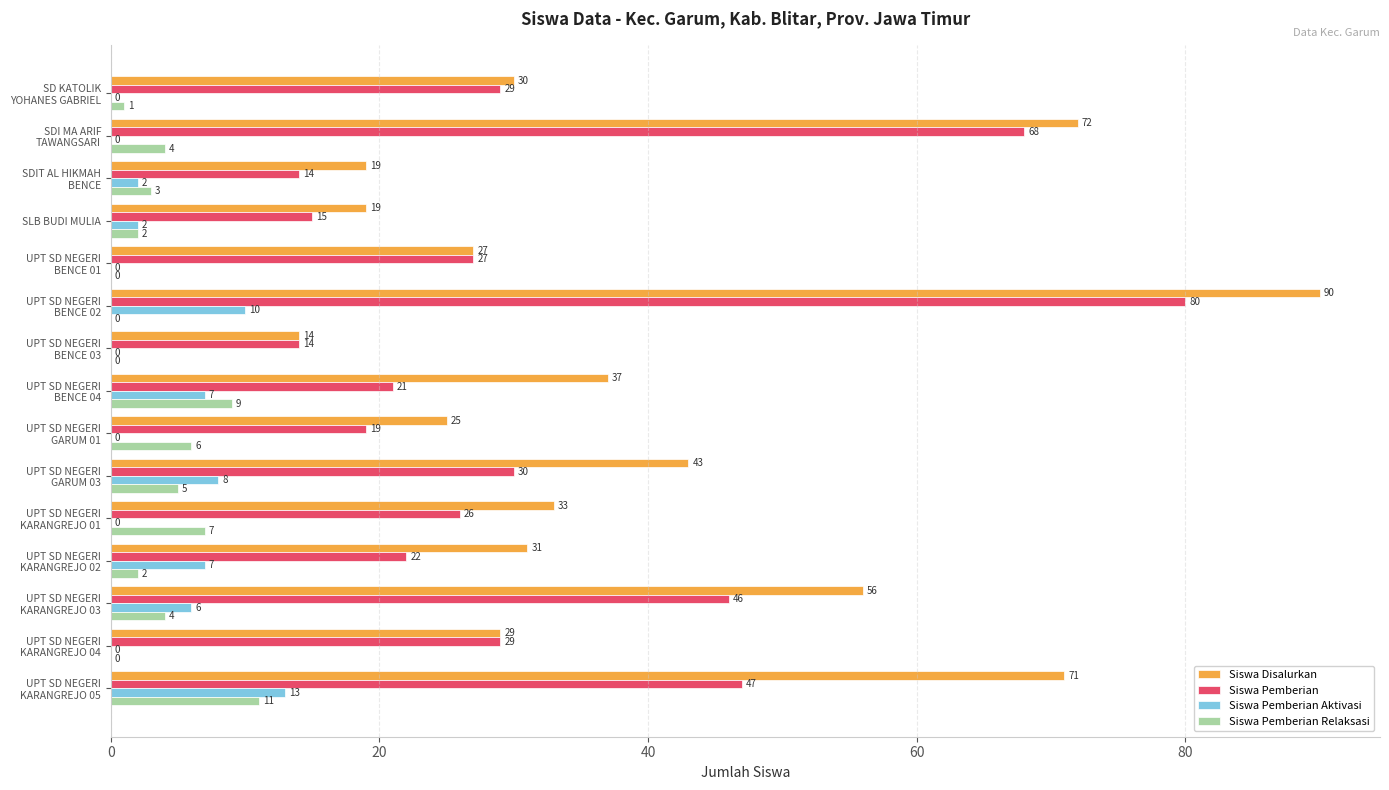

Which series has the largest total across all categories?

Siswa Disalurkan